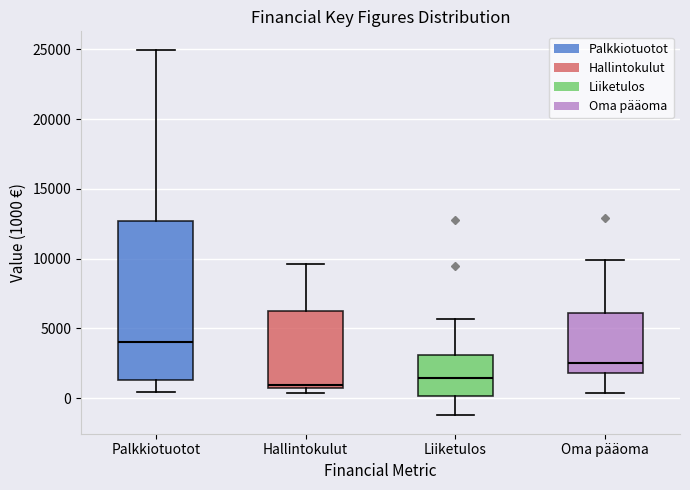

Reading left to right, transcribe this box plot: for each box, give where its median line is, the range the box spans, and where its two whiskers end, as read against the y-axis. The values are not printed on the chart, so give them approximately, as read against the axis.

Palkkiotuotot: median 4000, box 1500 to 12500, whiskers 500 to 25000
Hallintokulut: median 1000, box 500 to 6000, whiskers 500 (just below the box's lower edge) to 9500
Liiketulos: median 1500, box 0 to 3000, whiskers -1000 to 5500
Oma pääoma: median 2500, box 2000 to 6000, whiskers 500 to 10000